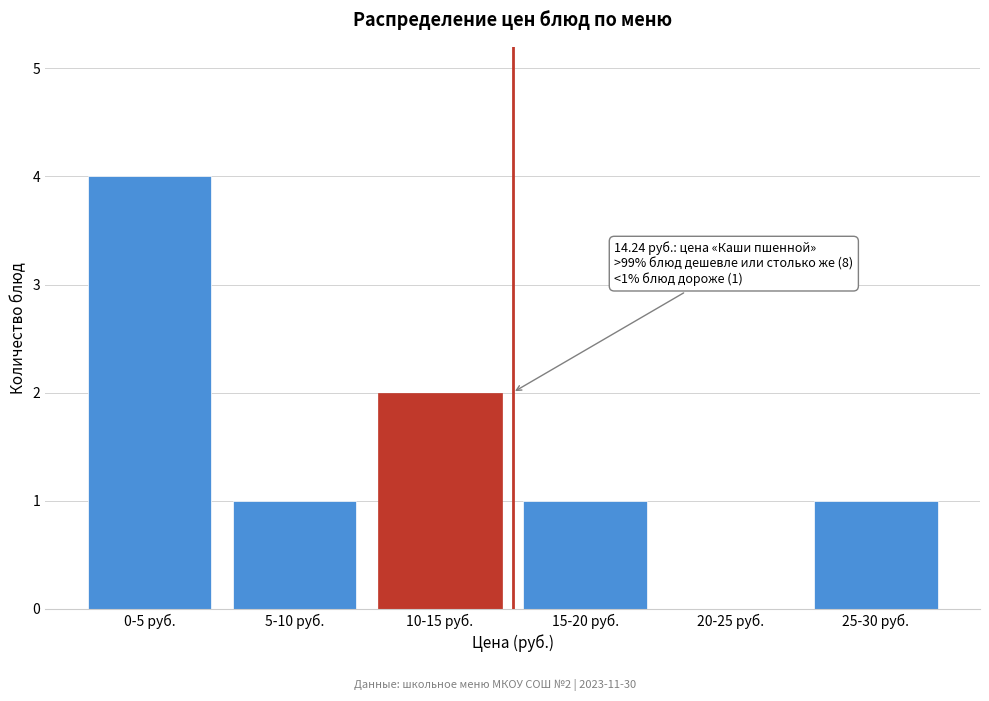

Between 10-15 руб. and 25-30 руб., which is larger?

10-15 руб.